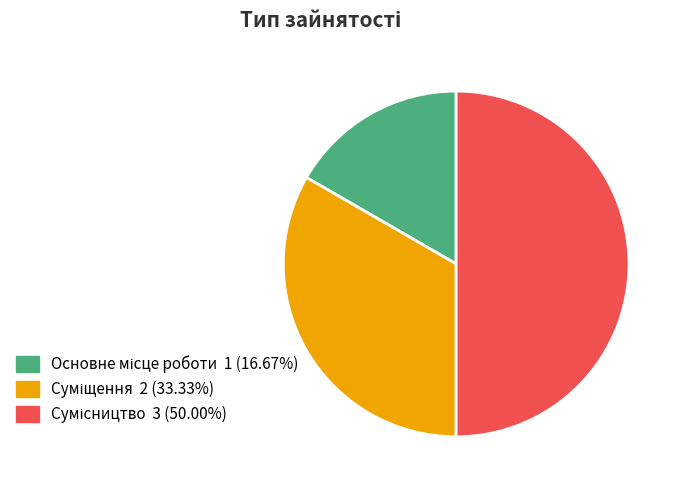

True or false: Сумісництво accounts for 50% of the total.

True